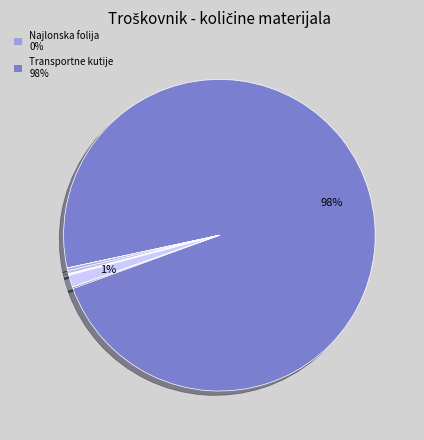

Which slice is the smallest?

Najlonska folija